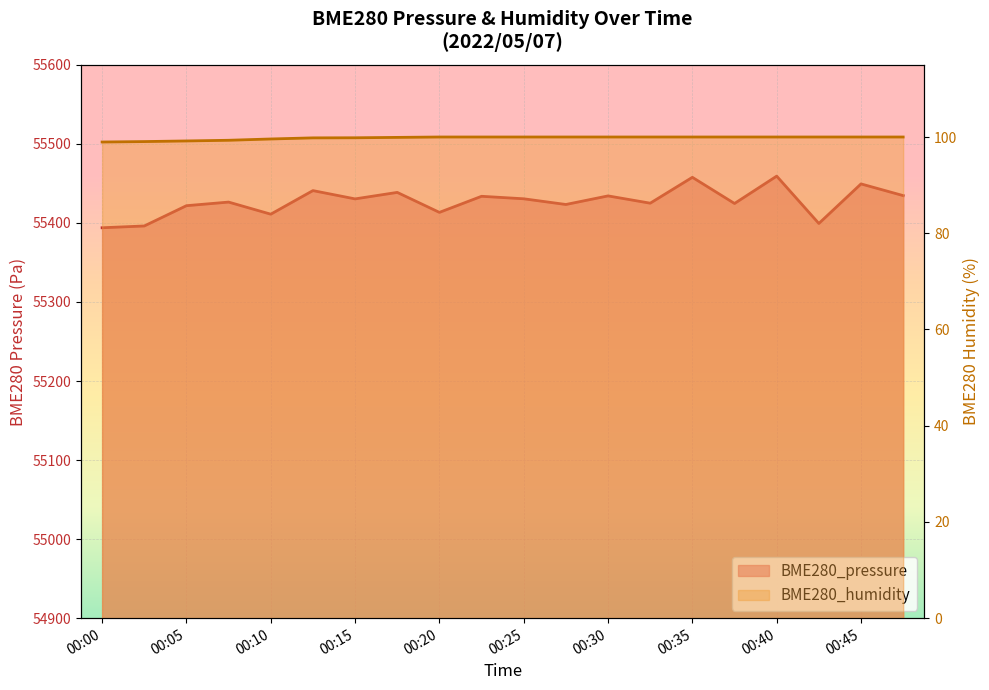

Between 00:12 and 00:40, which series saw the biggest shift?

BME280_pressure